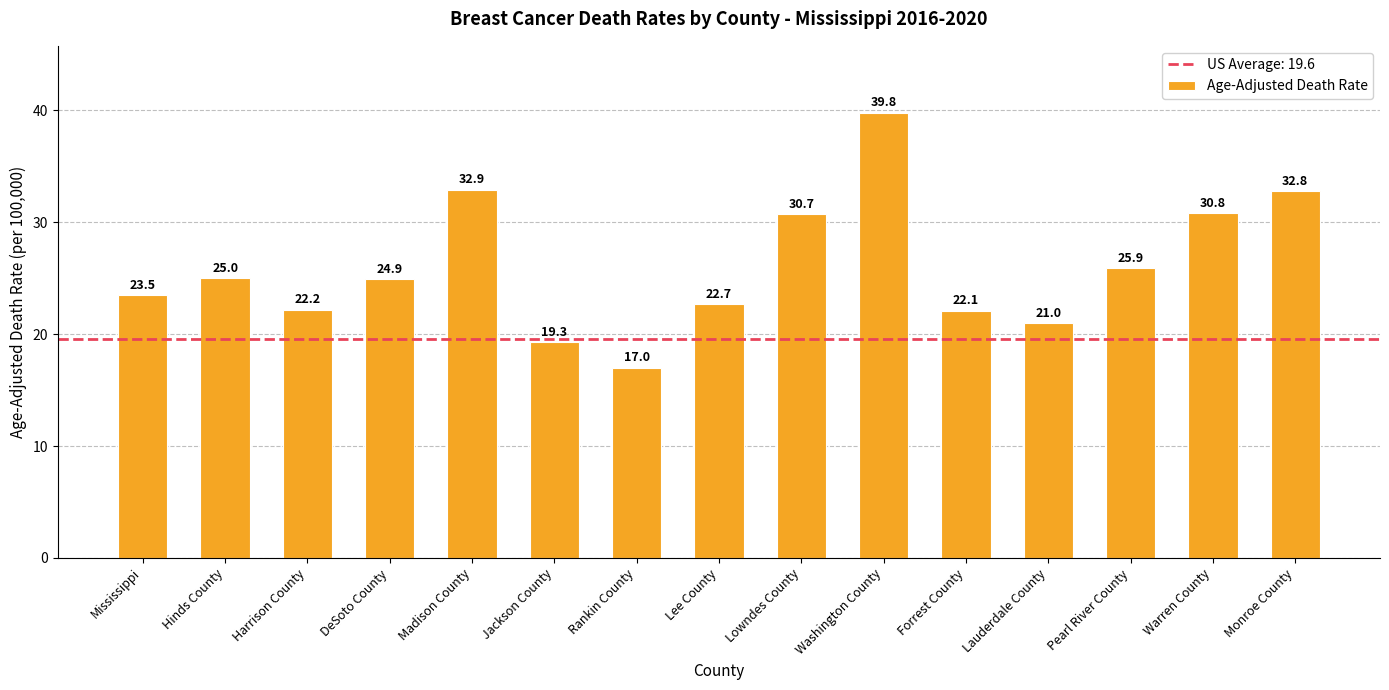

What is the difference between the maximum and second lowest values?

20.5